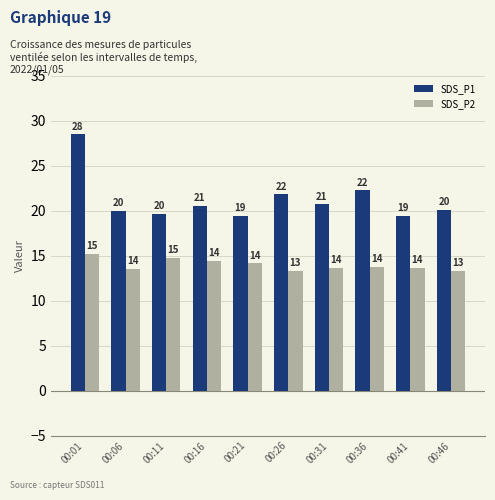

Which category has the highest value across all series?

00:01